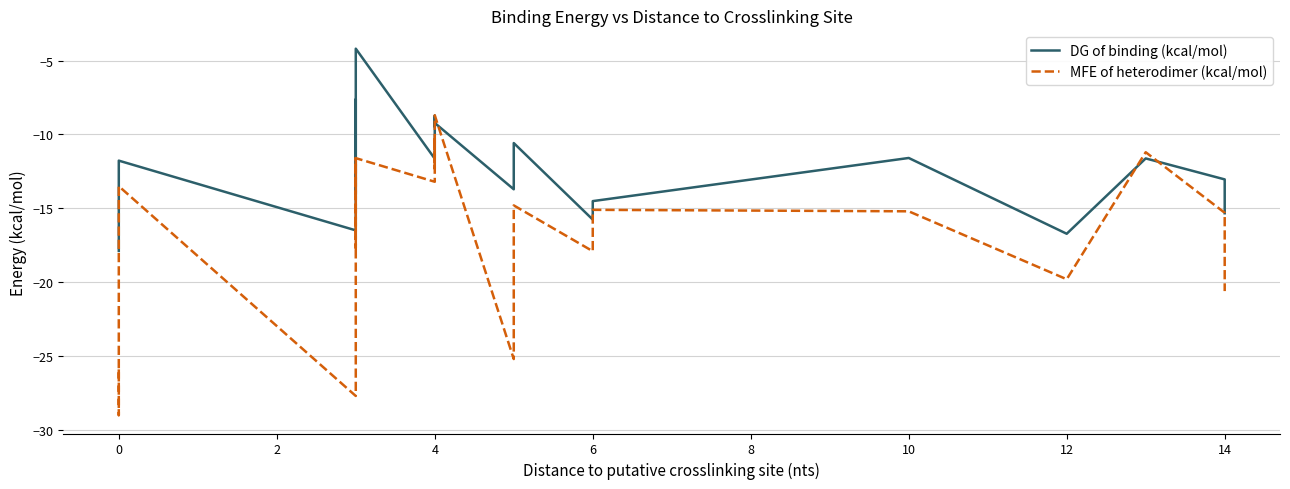

True or false: MFE of heterodimer (kcal/mol) has more than 1 points higher than both neighbors.

True